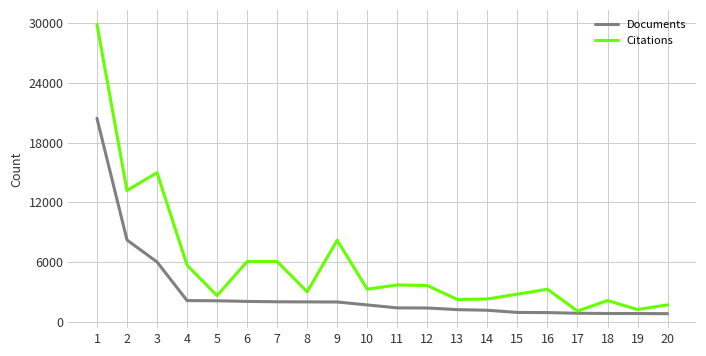

What is the difference between the highest and lowest values at 18?

1300